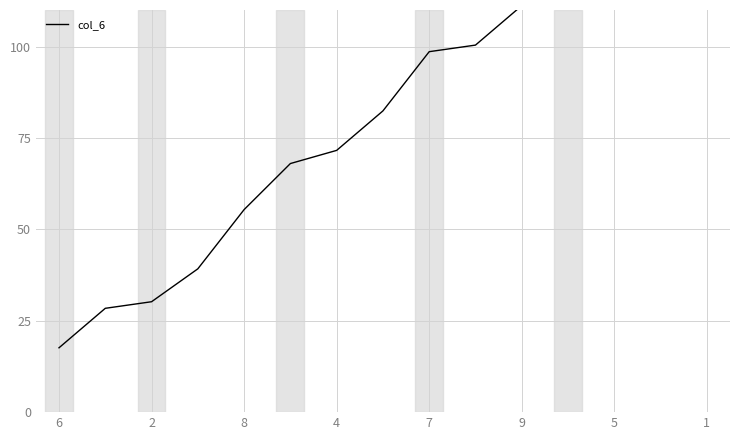

Where does the data first go above 82?

1